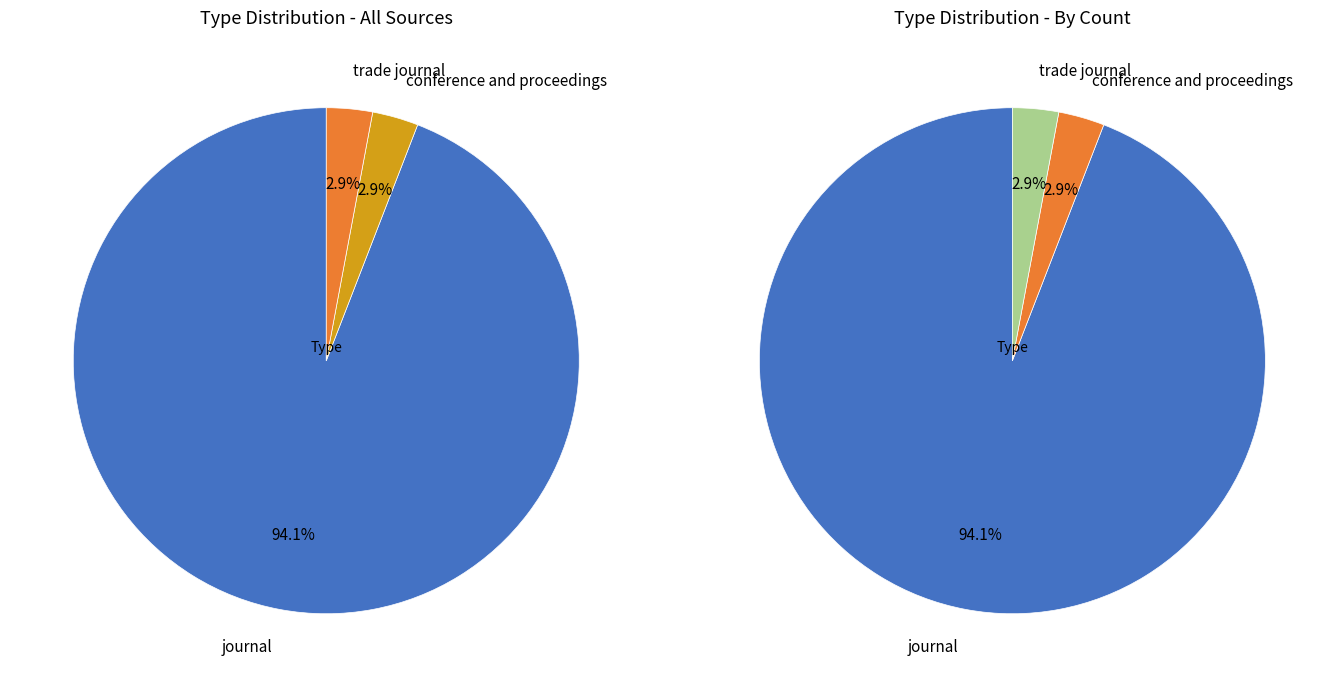

What portion of the pie excludes trade journal?

97.1%